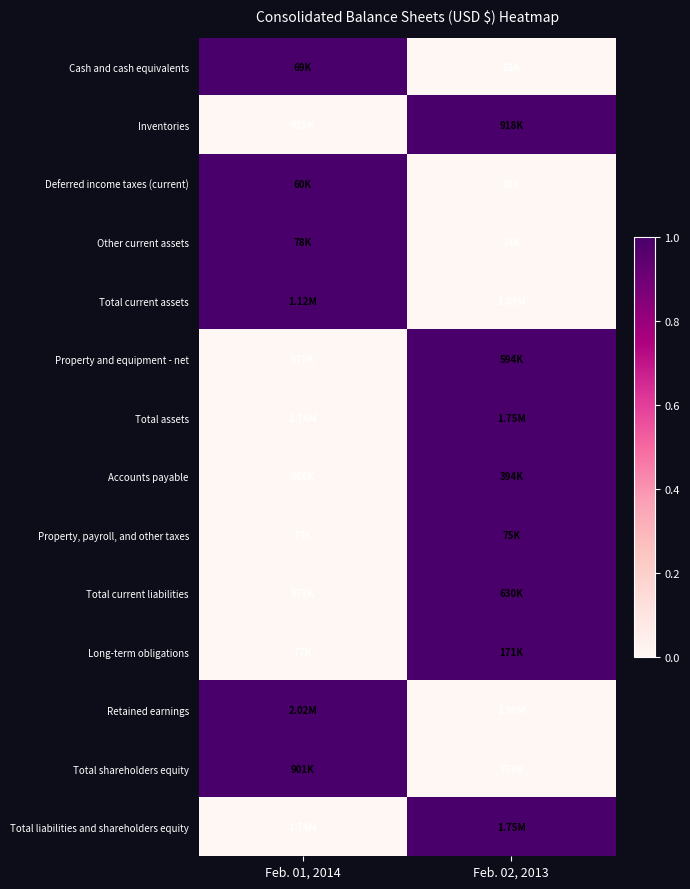

What is the maximum value shown in the chart?

1